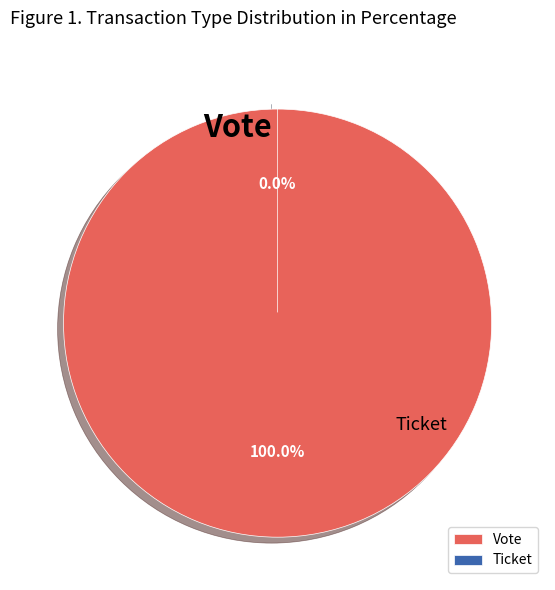

Is it true that Ticket is 8% of the pie?

False